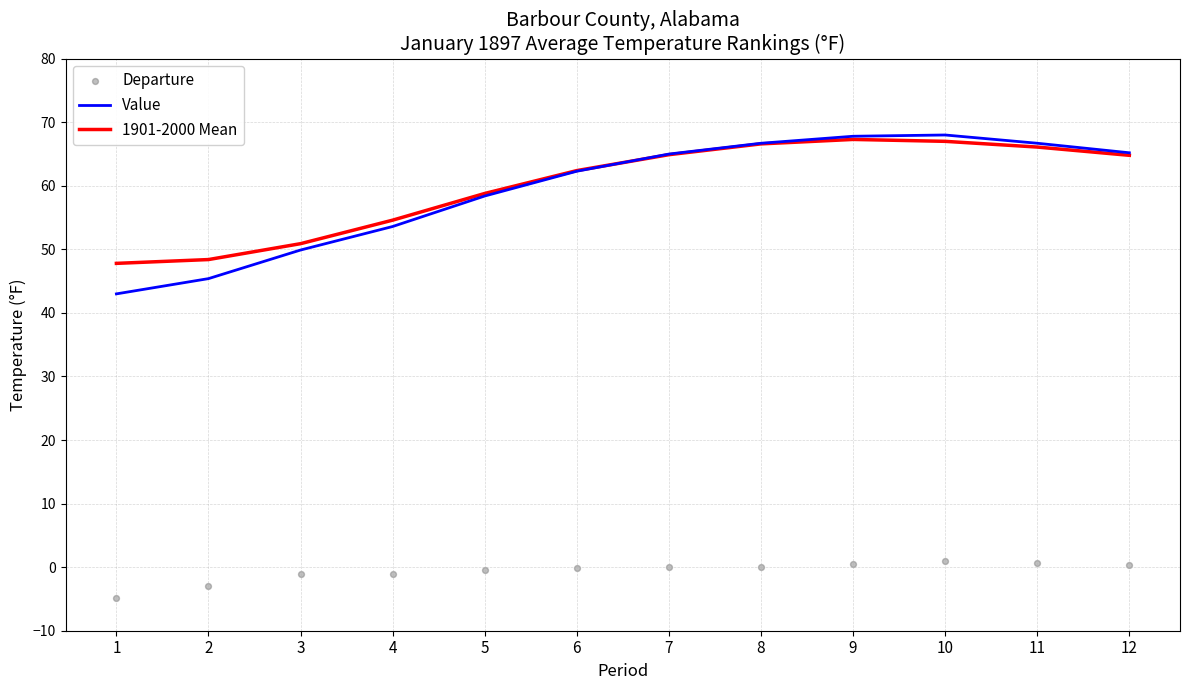

Which series reaches the maximum Y coordinate?

Value